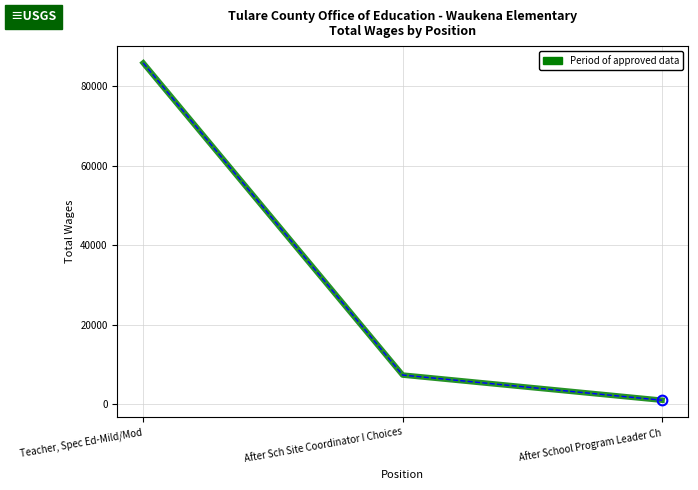

Between Teacher, Spec Ed-Mild/Mod and After School Program Leader Ch, which is larger?

Teacher, Spec Ed-Mild/Mod